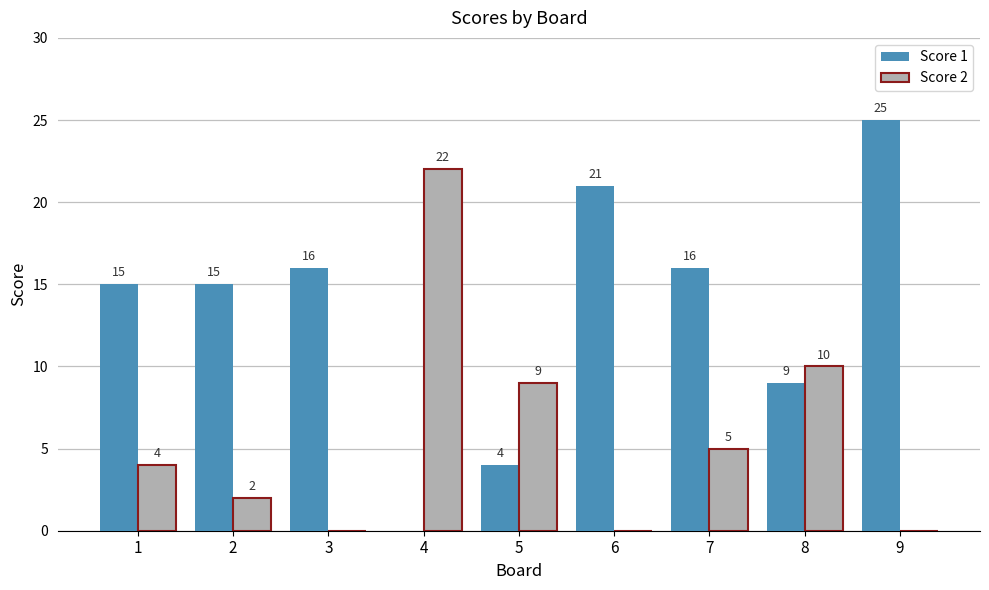

What is the sum of all Score 1 values?

121